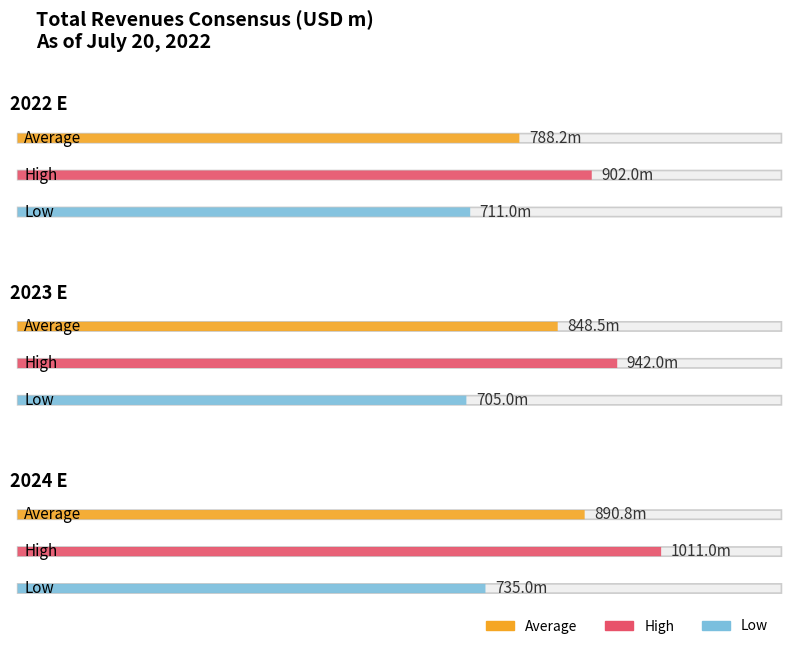

What is the maximum value for Low?

735.0